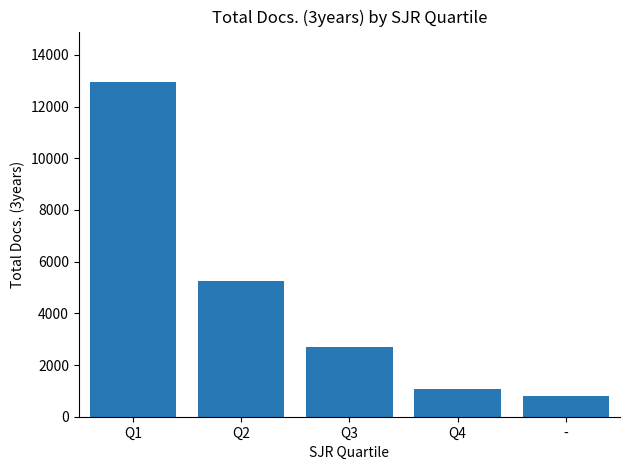

Reading right to left, list all the values displayed in this chart.

-=820	Q4=1069	Q3=2689	Q2=5268	Q1=12957